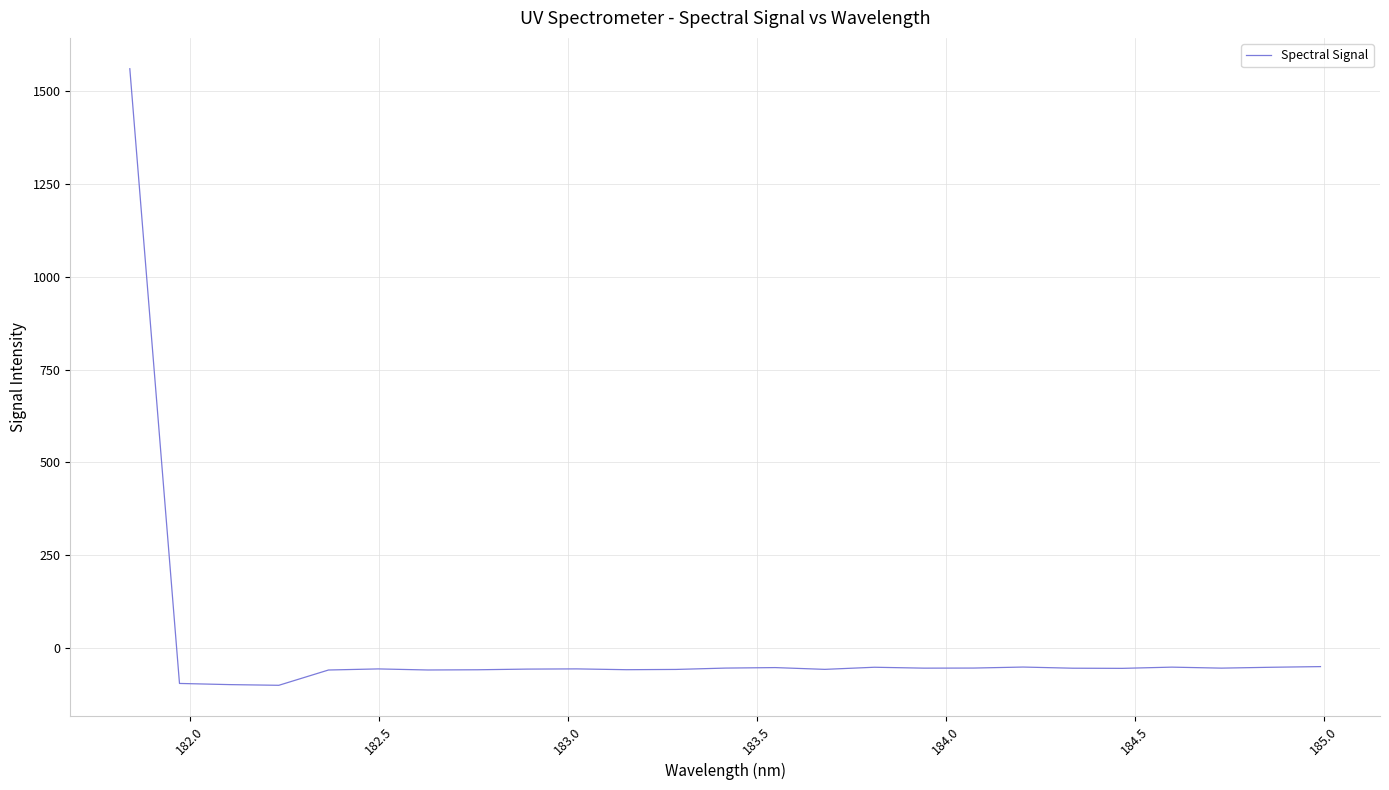

True or false: there are more than 1 points higher than both neighbors.

True